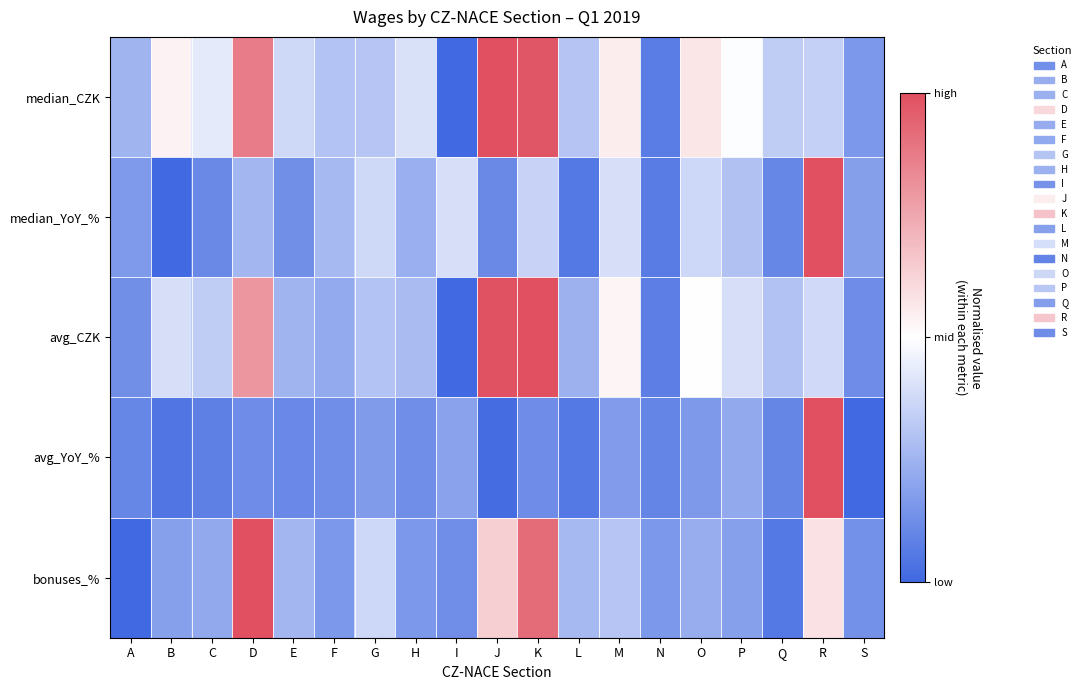

Between N and L, which is larger?

L